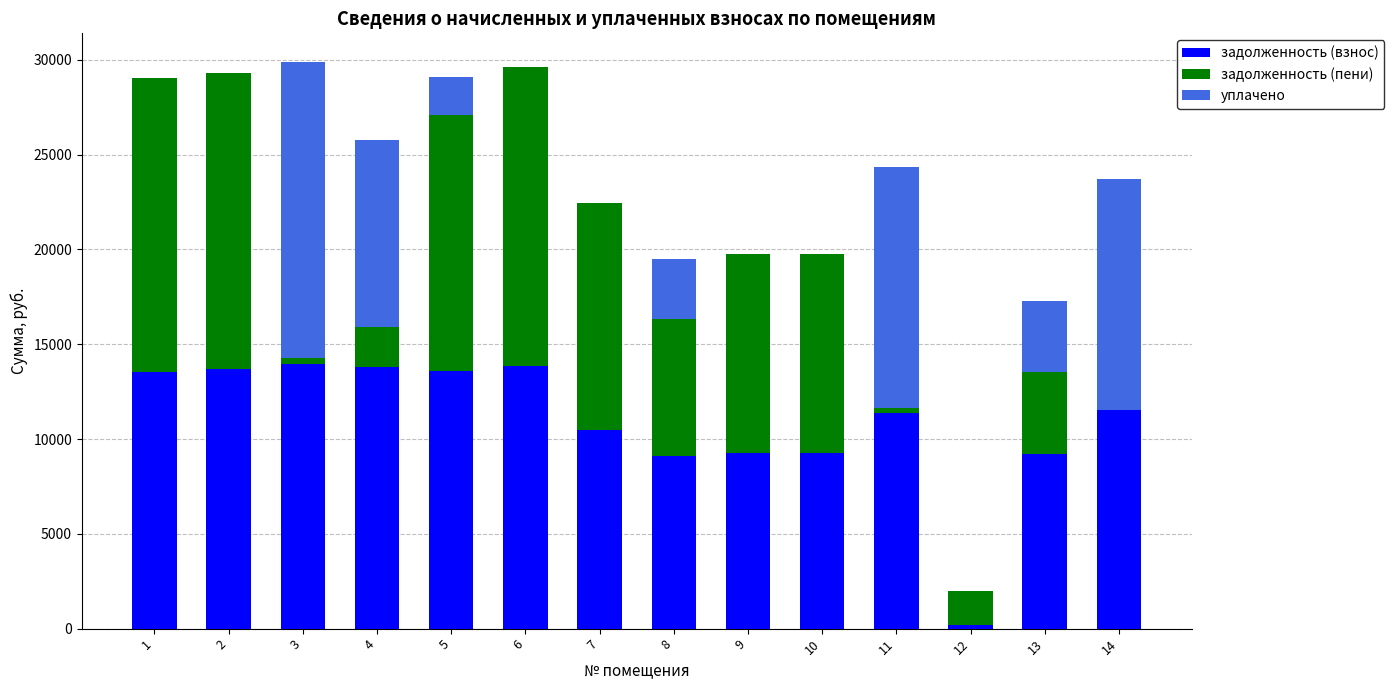

Are the bars grouped side by side (vs. stacked)?

No